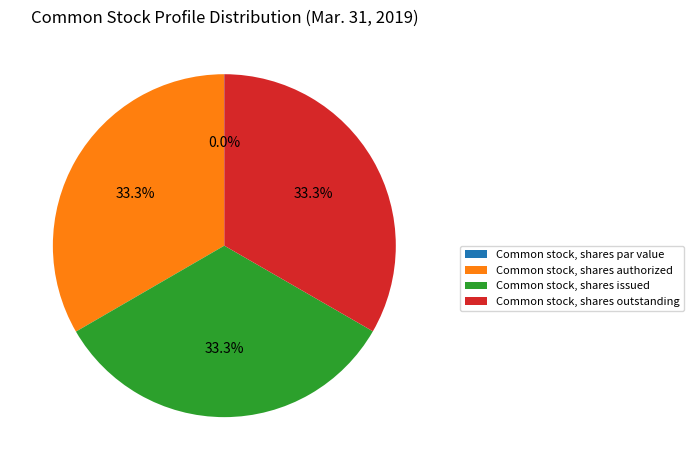

Does any single category account for the majority?

No